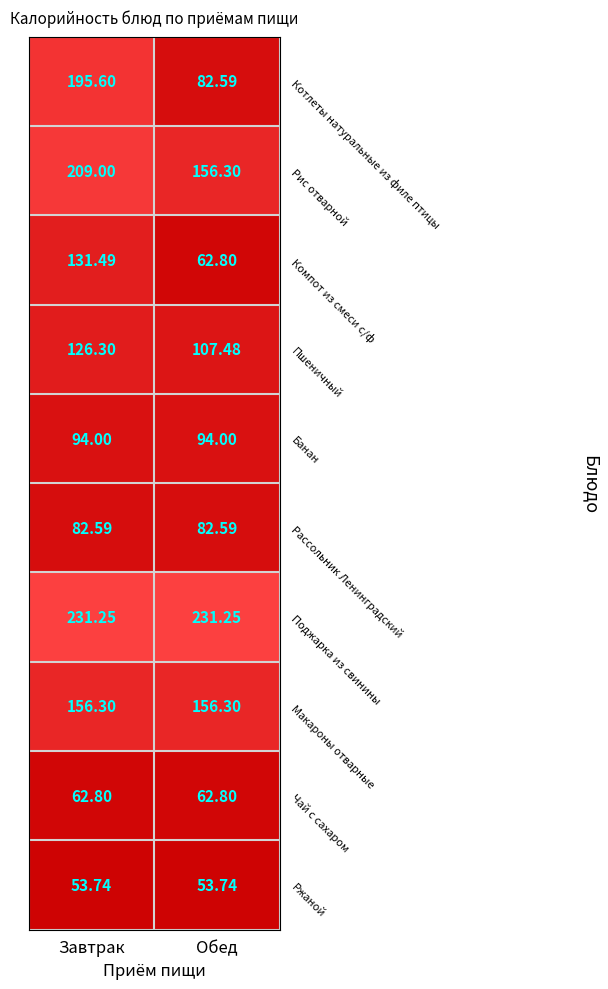

Which category has the highest value in the Компот из смеси с/ф series?

Завтрак